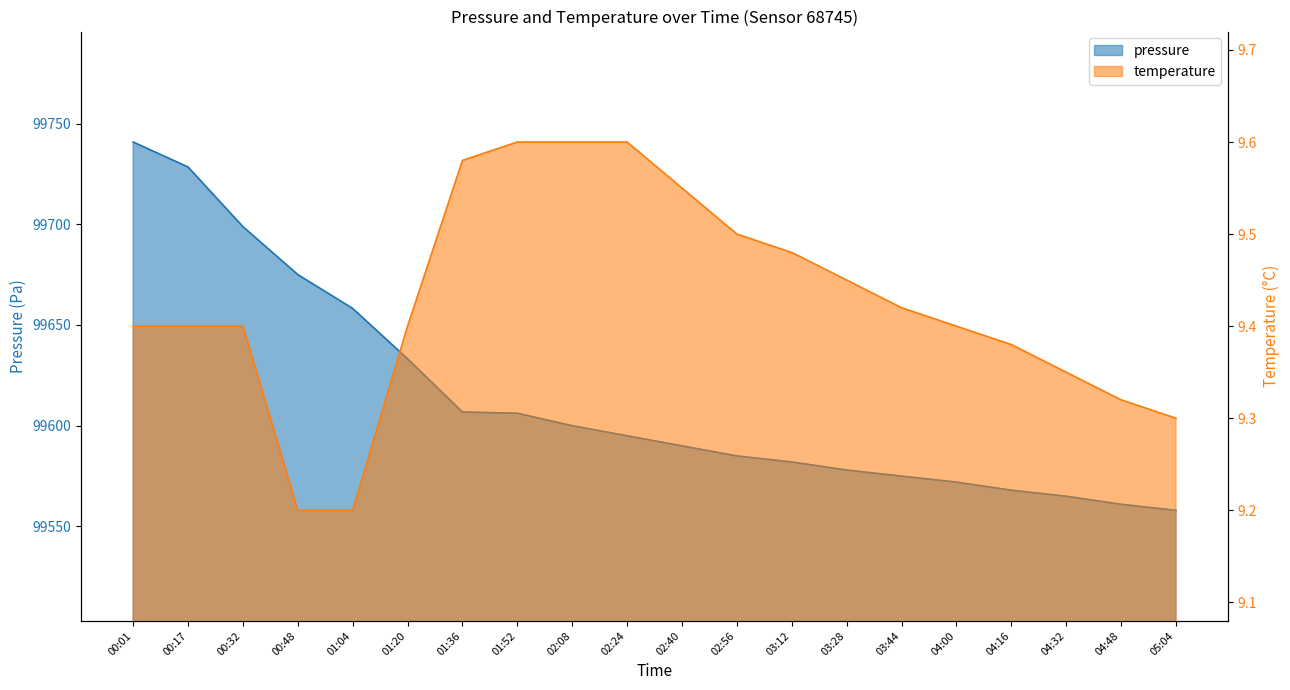

What position from the left is 00:17?

2